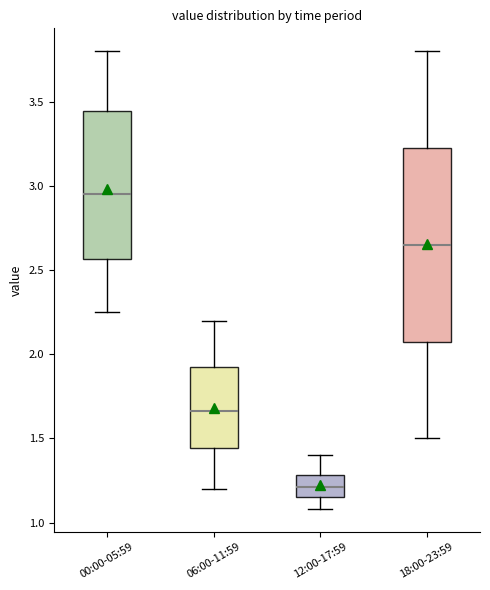

Reading left to right, read every box against the y-axis: the position of its median line, the range the box covers, and the ends of its whiskers. The values are not printed on the chart, so give them approximately, as read against the axis.

00:00-05:59: median 2.95, box 2.55 to 3.45, whiskers 2.25 to 3.80
06:00-11:59: median 1.65, box 1.45 to 1.95, whiskers 1.20 to 2.20
12:00-17:59: median 1.20, box 1.15 to 1.30, whiskers 1.10 to 1.40
18:00-23:59: median 2.65, box 2.10 to 3.25, whiskers 1.50 to 3.80